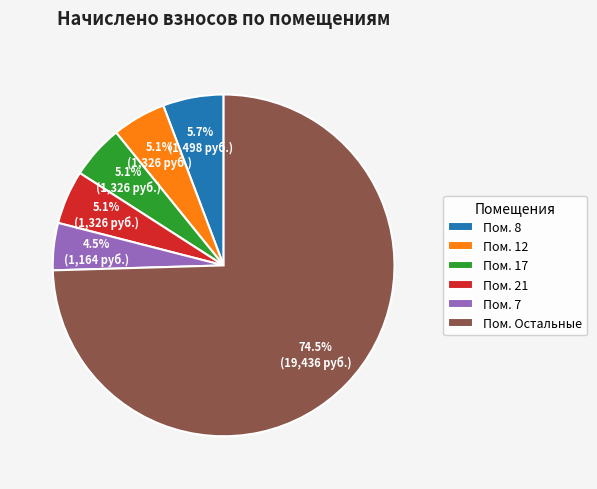

Approximately how many times larger is the value at Пом. 17 compared to Пом. 12?

1.0